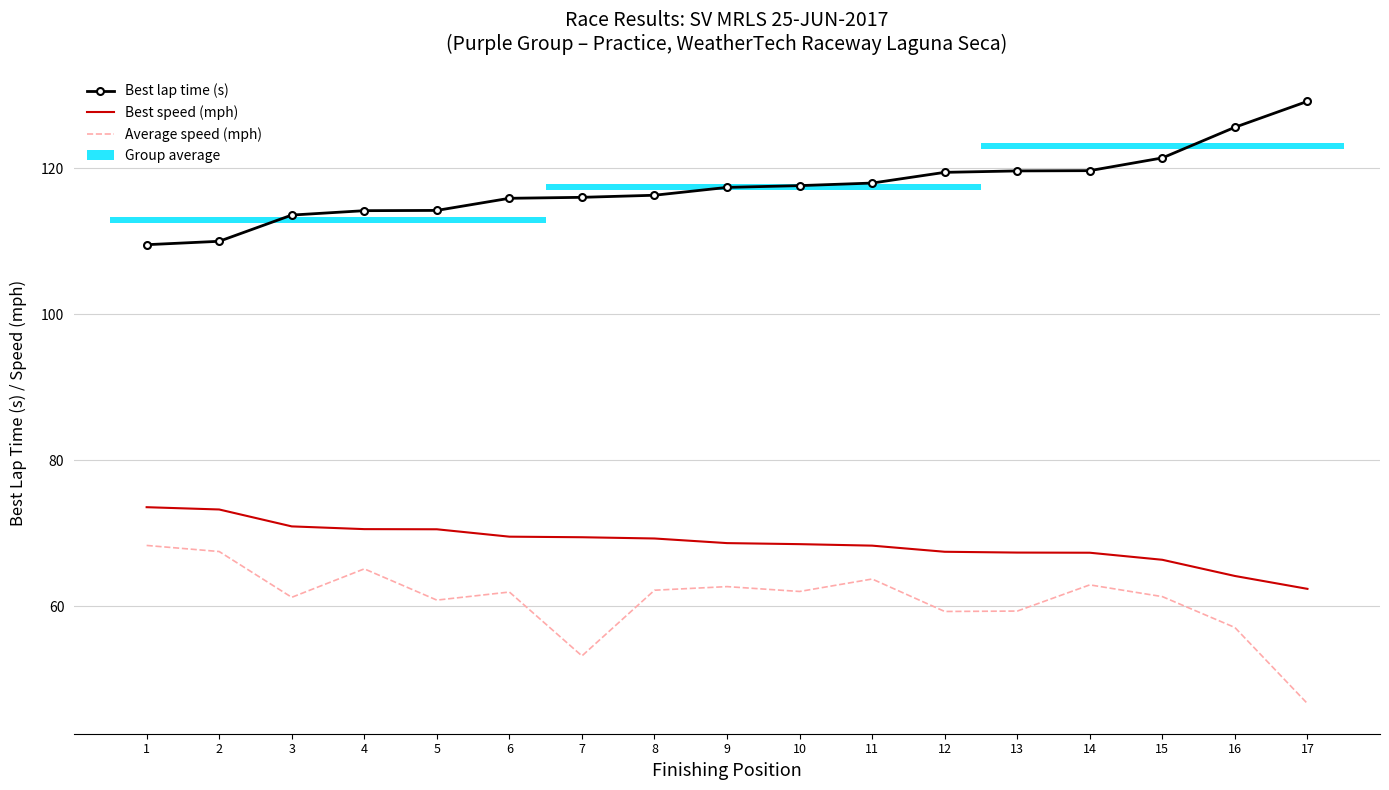

What is the difference between the maximum and minimum values in the Best lap time (s) series?

19.6